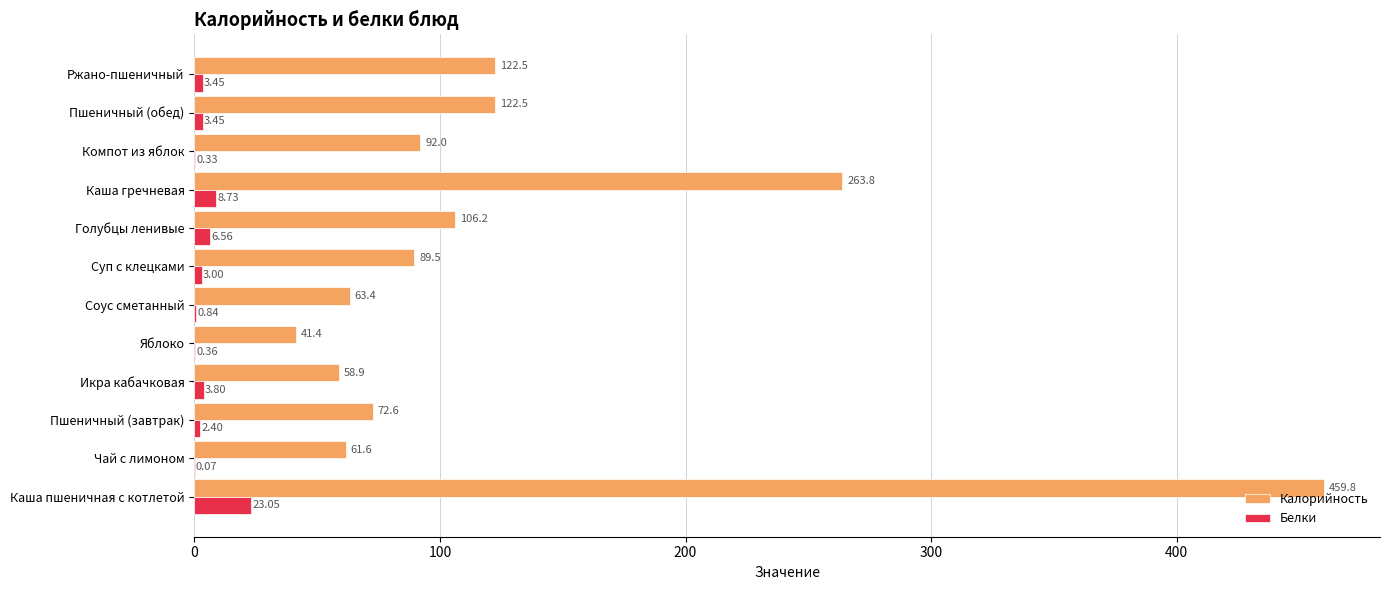

Which series changed the most between Голубцы ленивые and Пшеничный (обед)?

Калорийность